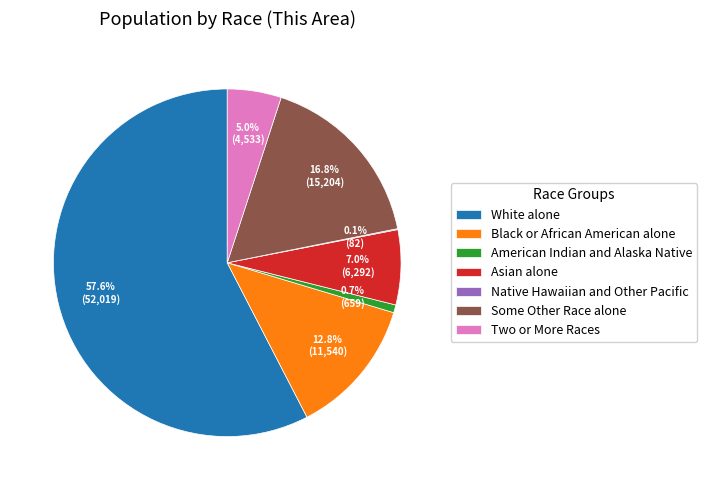

What portion of the pie excludes Two or More Races?

95.0%